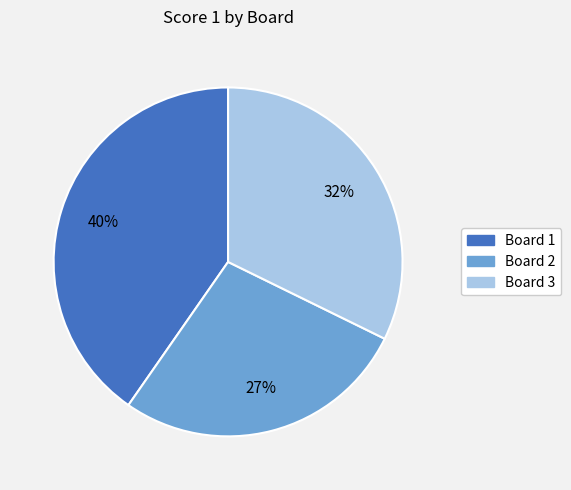

To the nearest percent, what is the average slice percentage?

33%